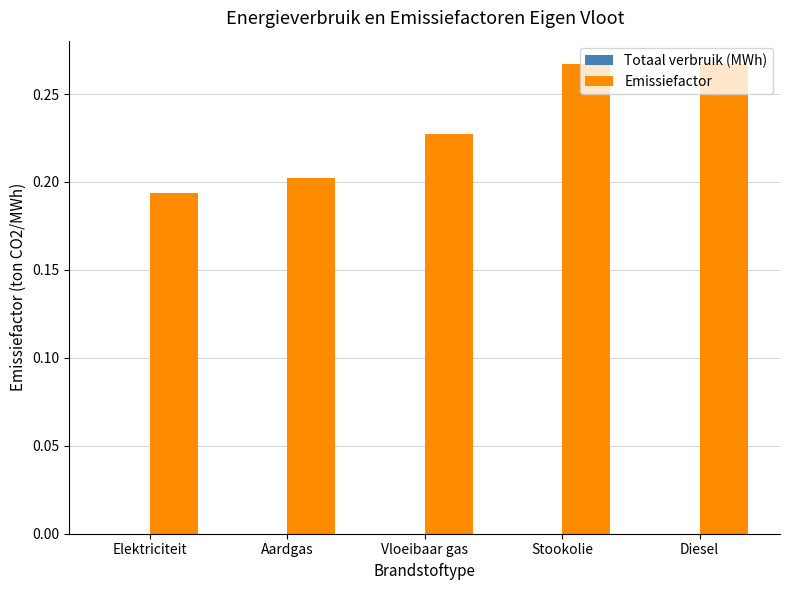

What is the sum of all values?

1.2